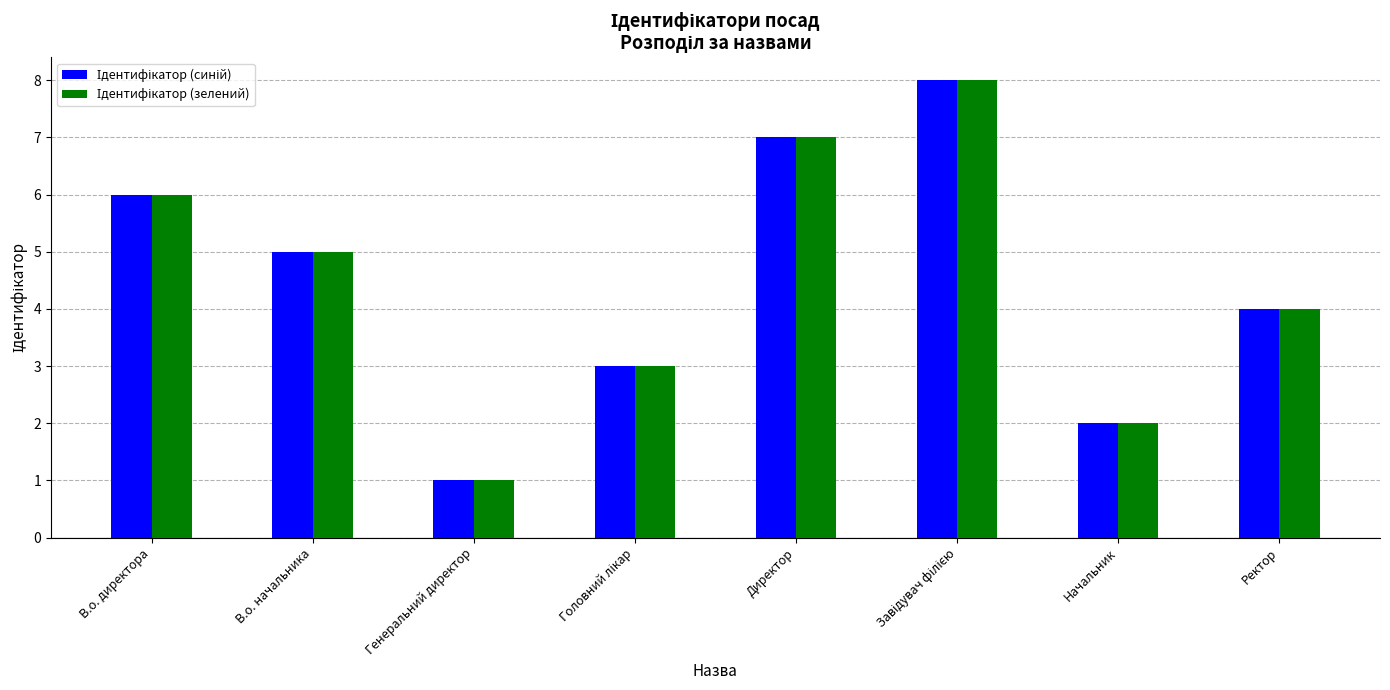

What is the total value across all series at В.о. начальника?

10